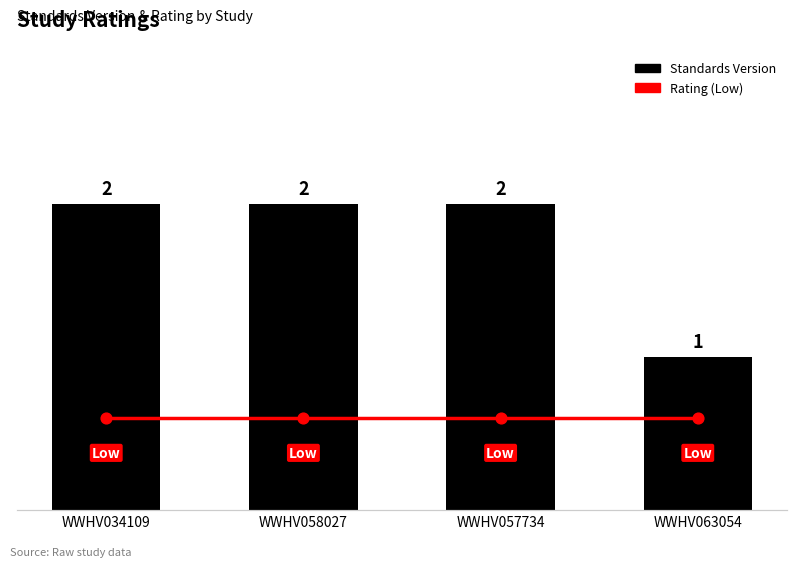

Which series reaches the minimum Y coordinate?

Rating